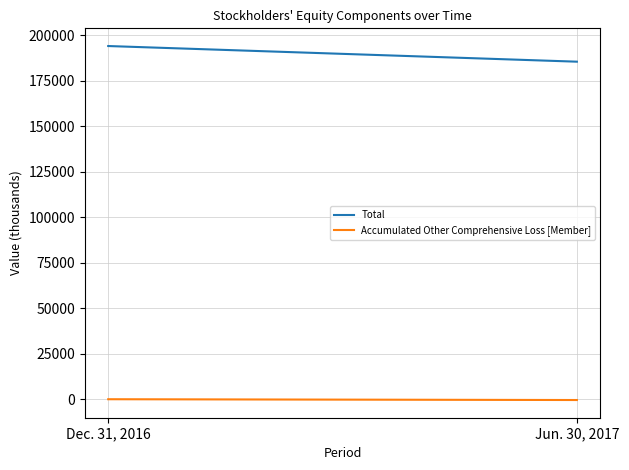

List the labels in order of Total value, smallest first.

Jun. 30, 2017, Dec. 31, 2016